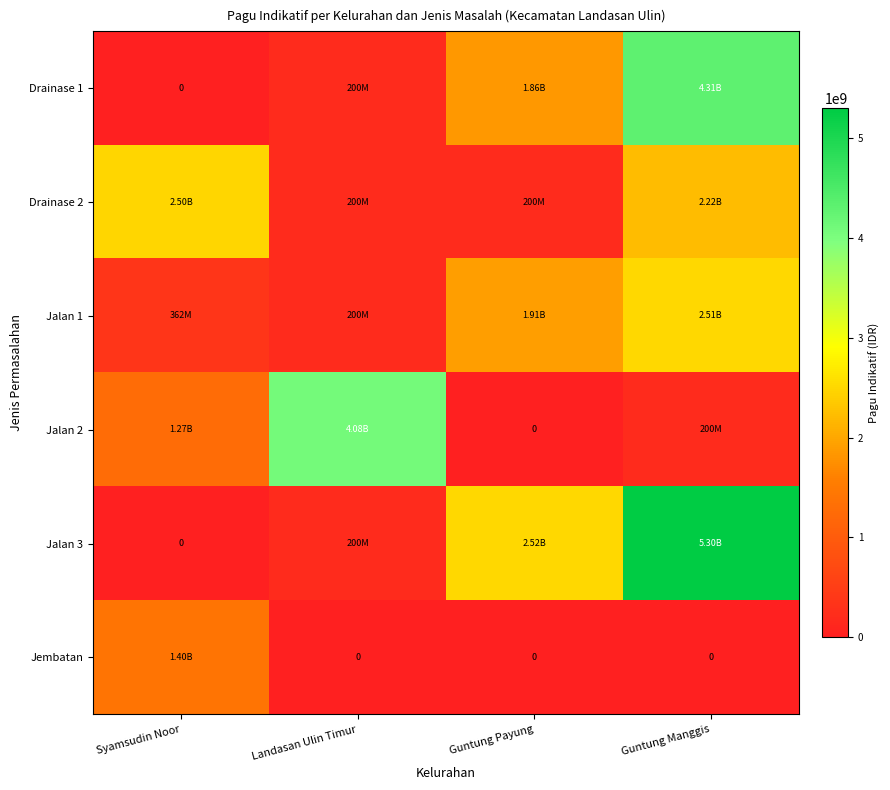

Which series has the largest range (max minus min)?

Jalan 3